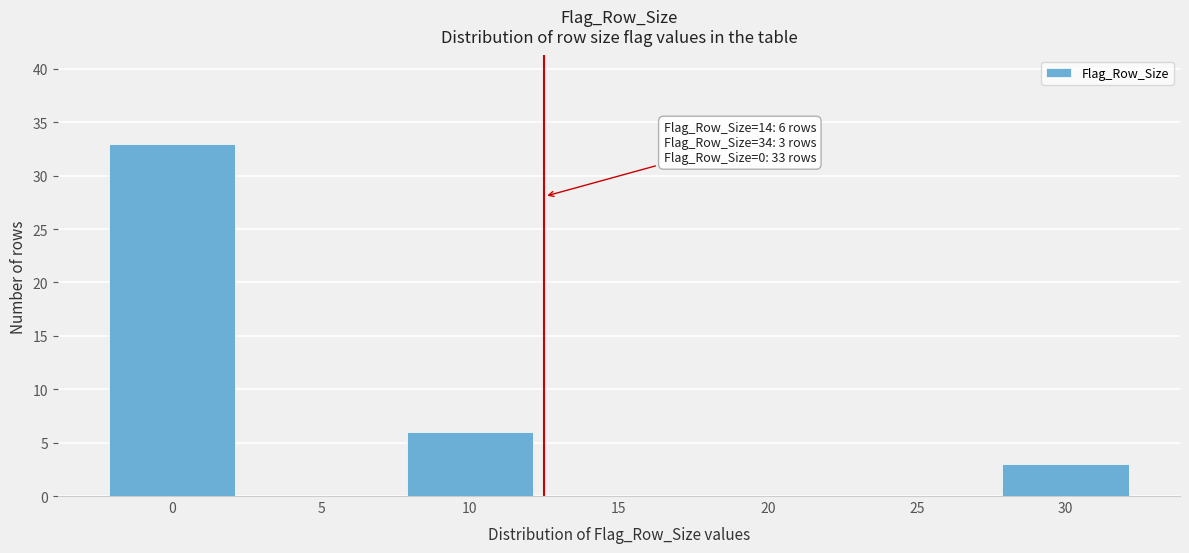

Reading right to left, what are all the values shown in this chart?

30=3	25=0	20=0	15=0	10=6	5=0	0=33